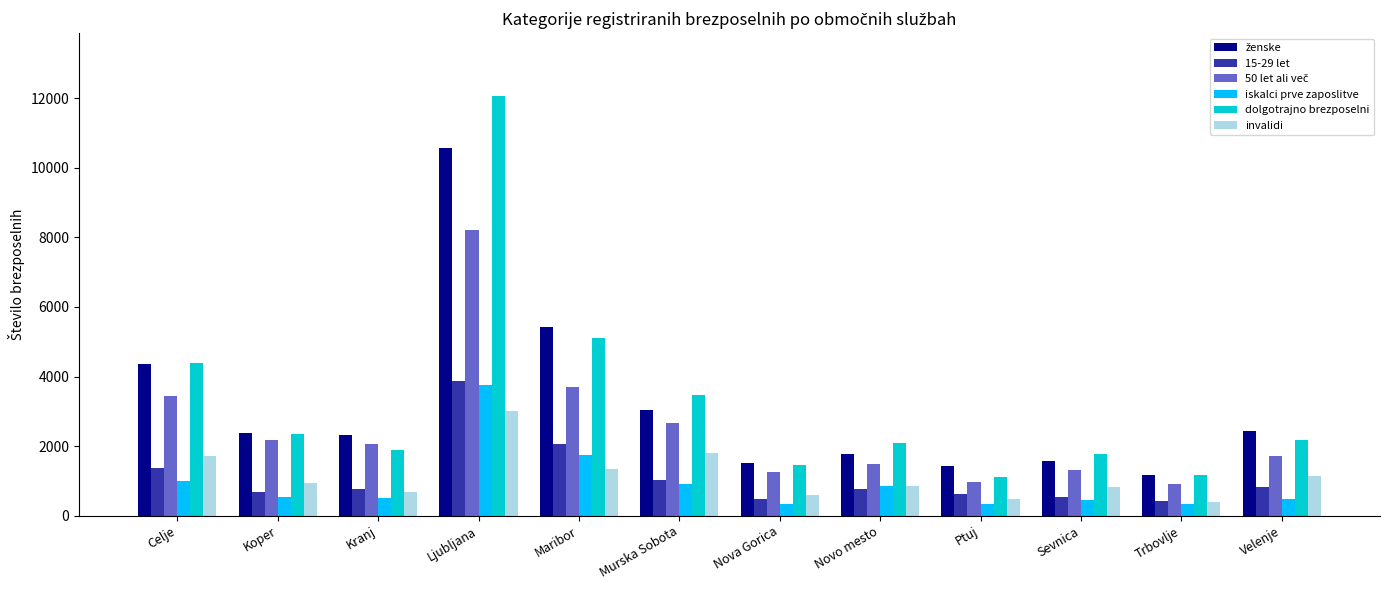

Which series has the widest spread of values?

dolgotrajno brezposelni